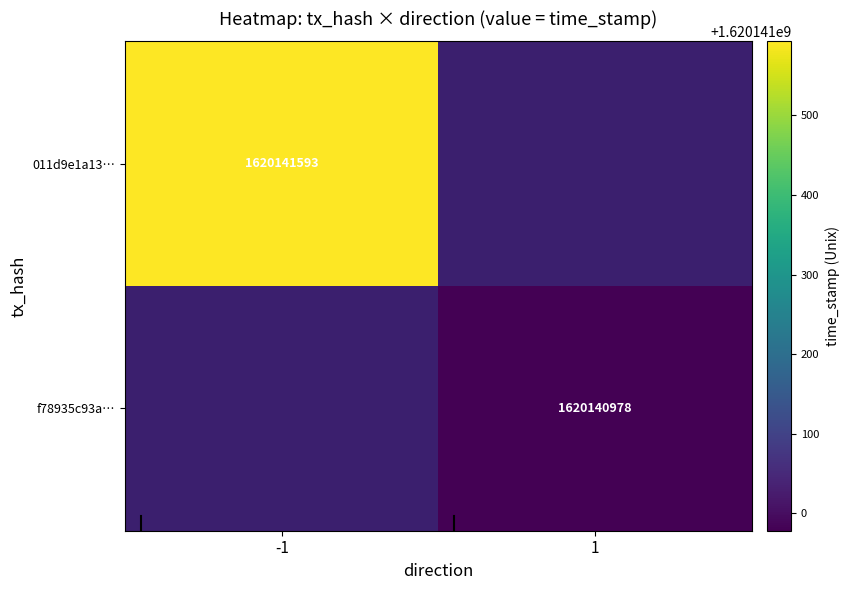

What is the approximate value of 011d9e1a1366df690fa01b0efcb8414a4ff9d8d at time_stamp, to the nearest 50?

1620141600